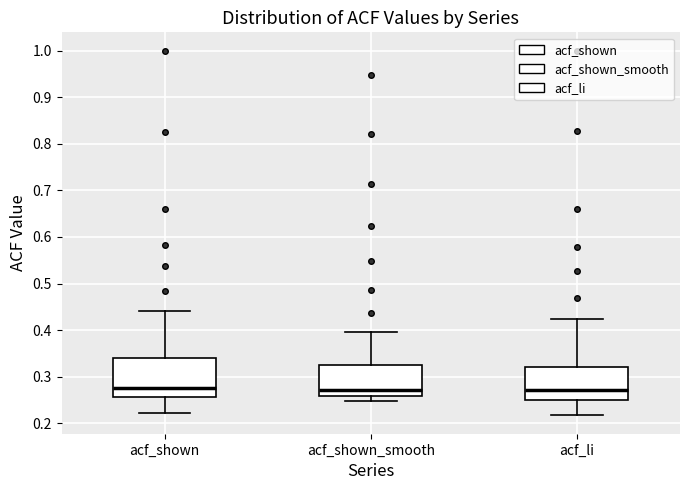

Which box is the tallest, from its lower edge to its upper edge?

acf_shown